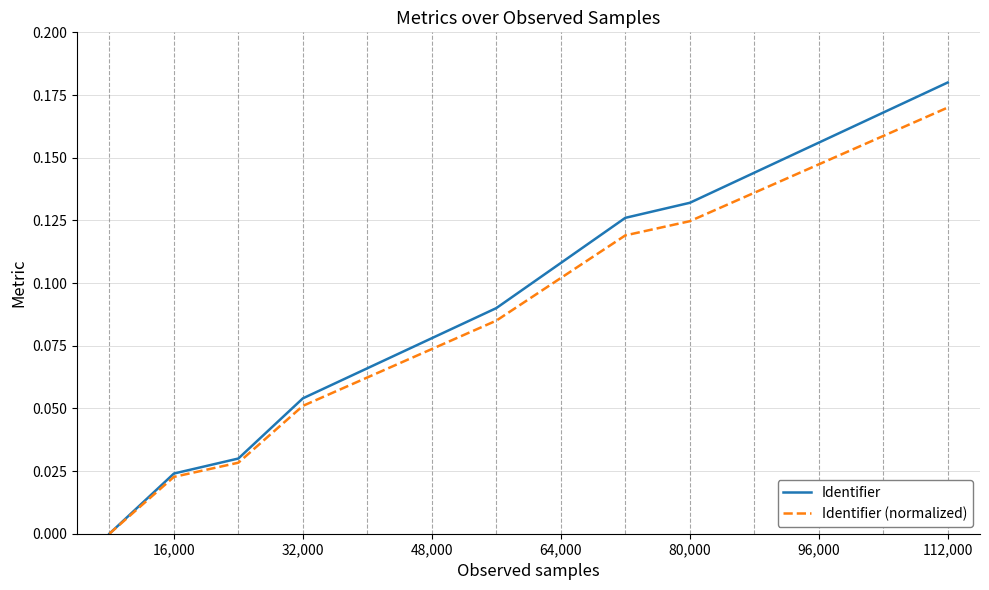

Which series has the largest range (max minus min)?

Identifier